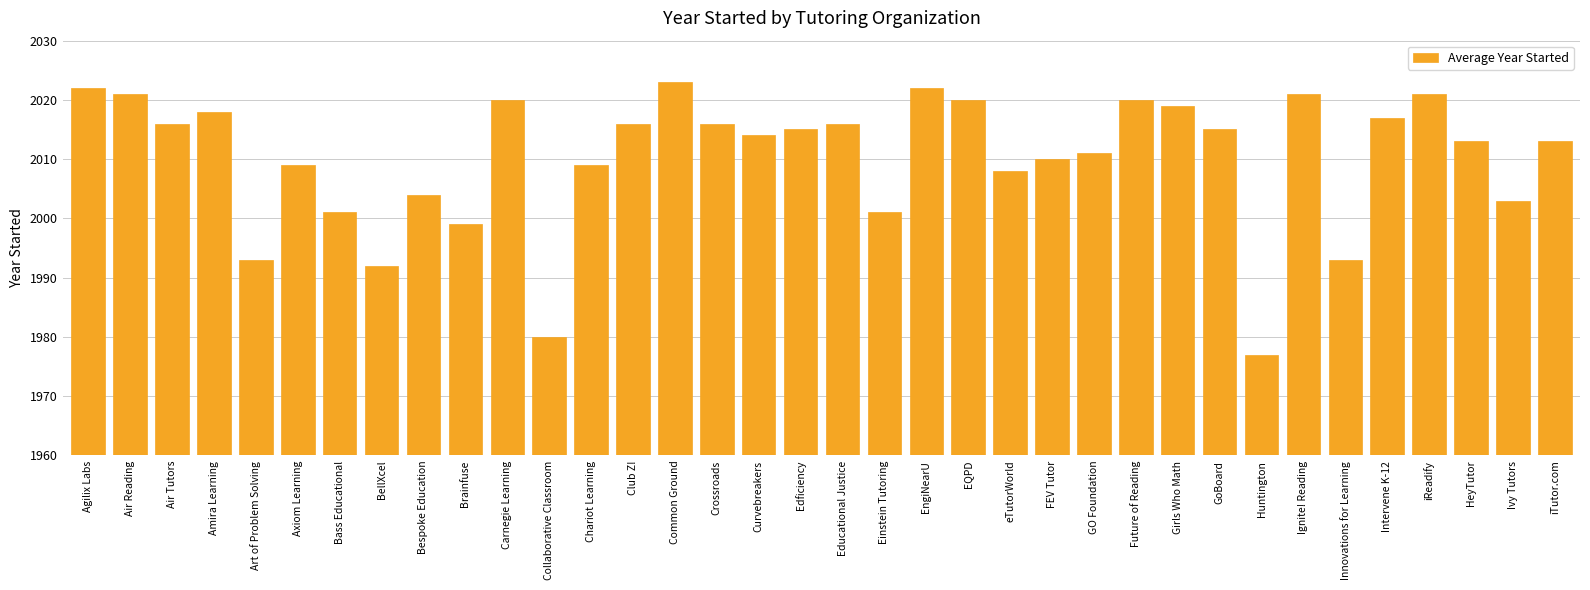

The value at Bass Educational is 2764. True or false?

False